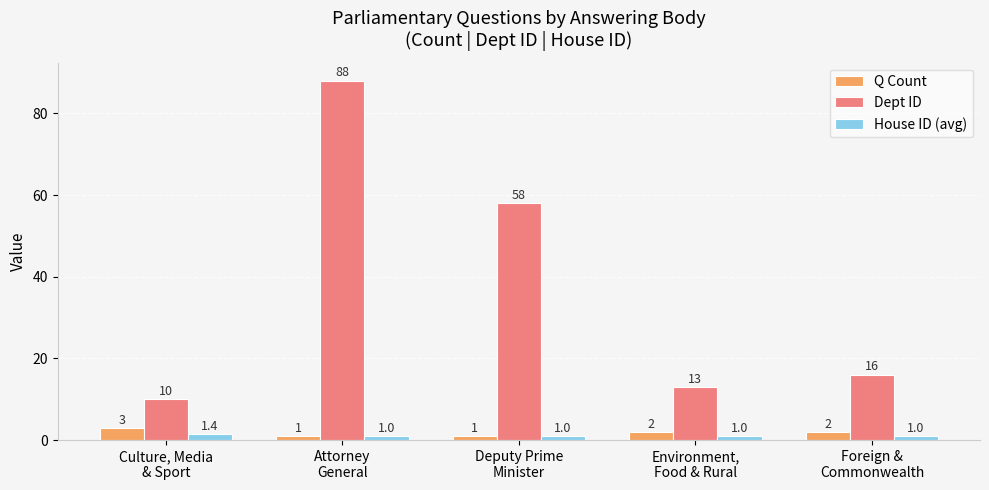

Which series has the largest total across all categories?

Dept ID